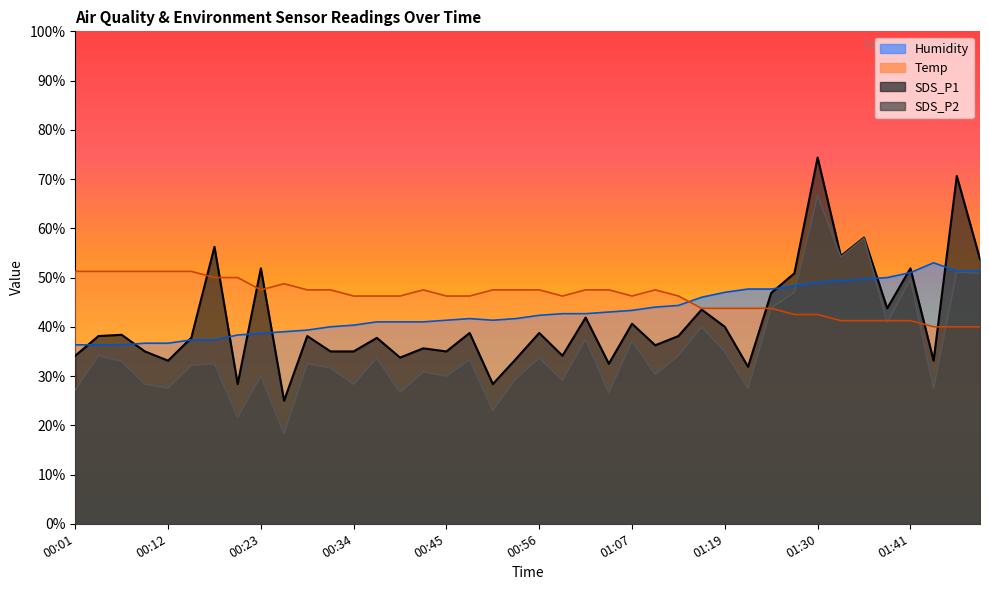

What is the label of the 14th point from the right?

01:13